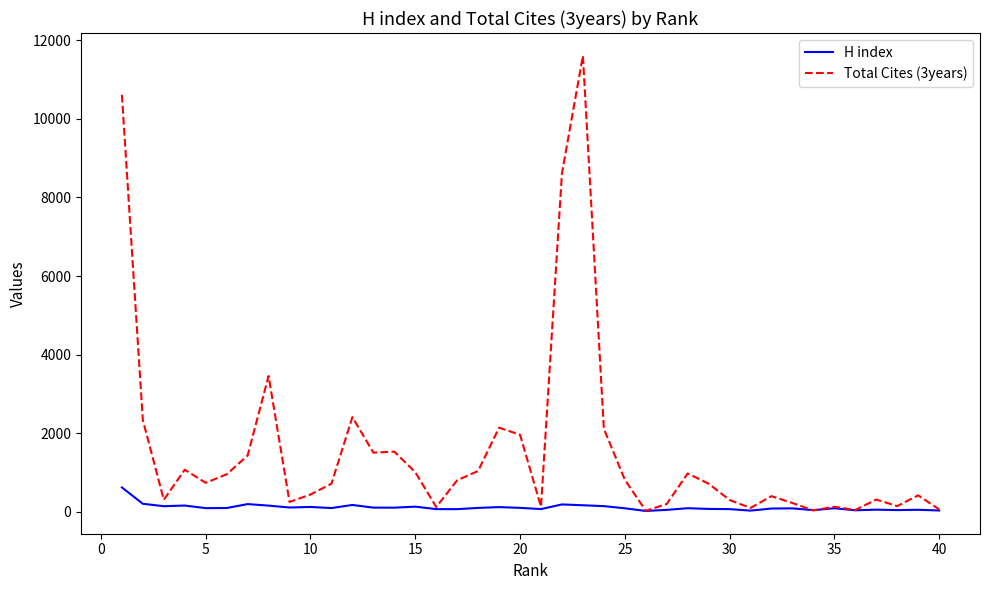

Which series has the largest range (max minus min)?

Total Cites (3years)